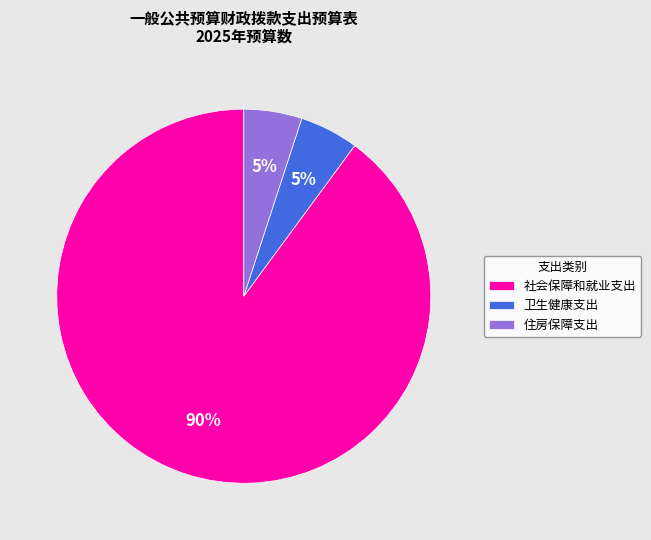

To the nearest percent, what portion does 卫生健康支出 represent?

5%